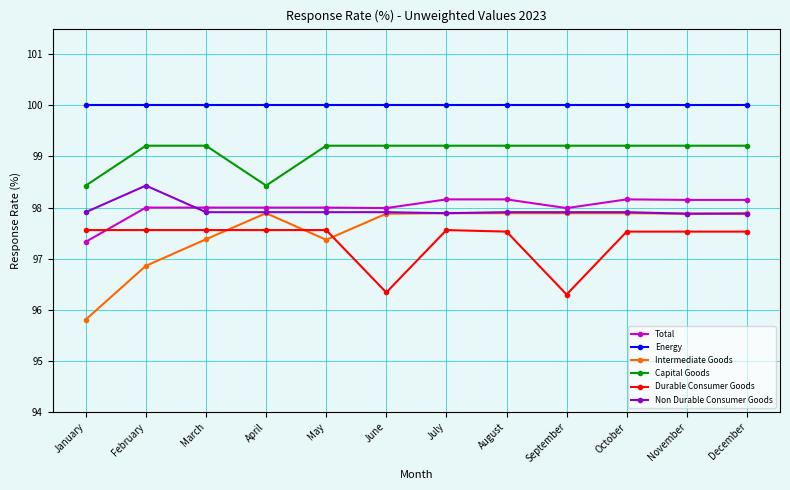

What is the difference between the highest and lowest values at March?

2.6